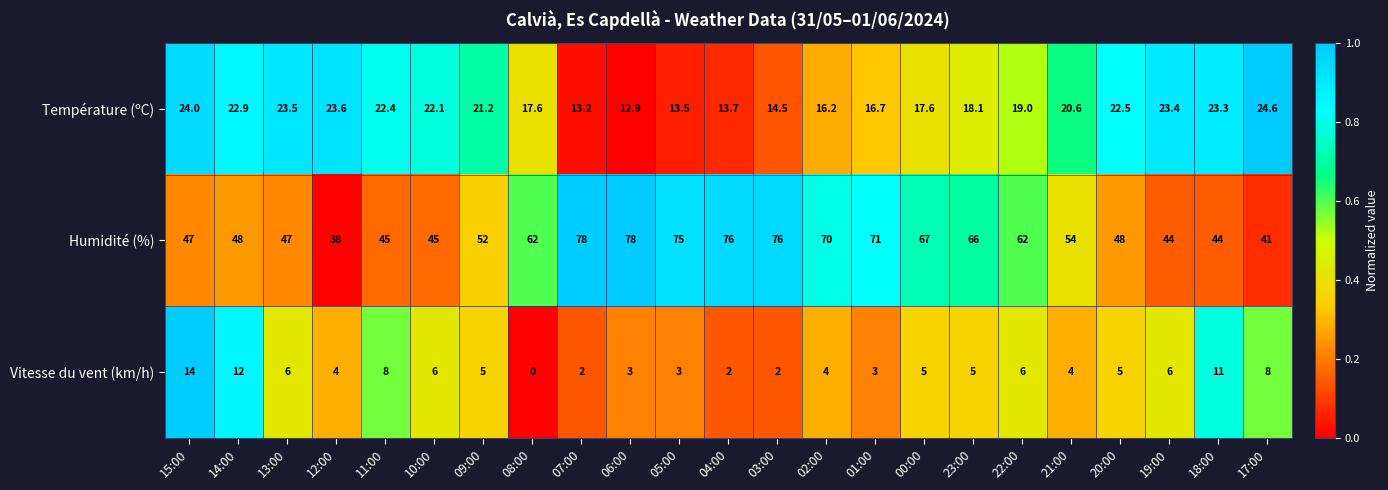

Rank the series at 18:00 from highest to lowest value.

Humidité (%), Température (ºC), Vitesse du vent (km/h)